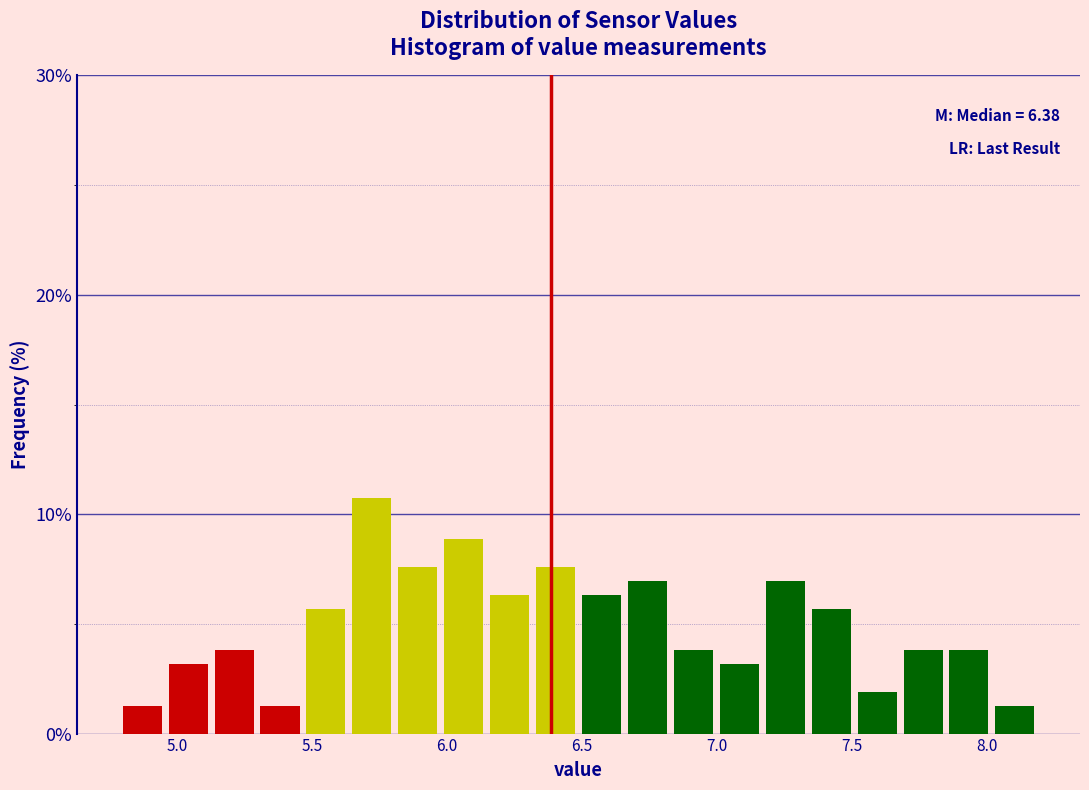

Read against the x-axis, roughly where is the centre of the tallest bar?

5.70